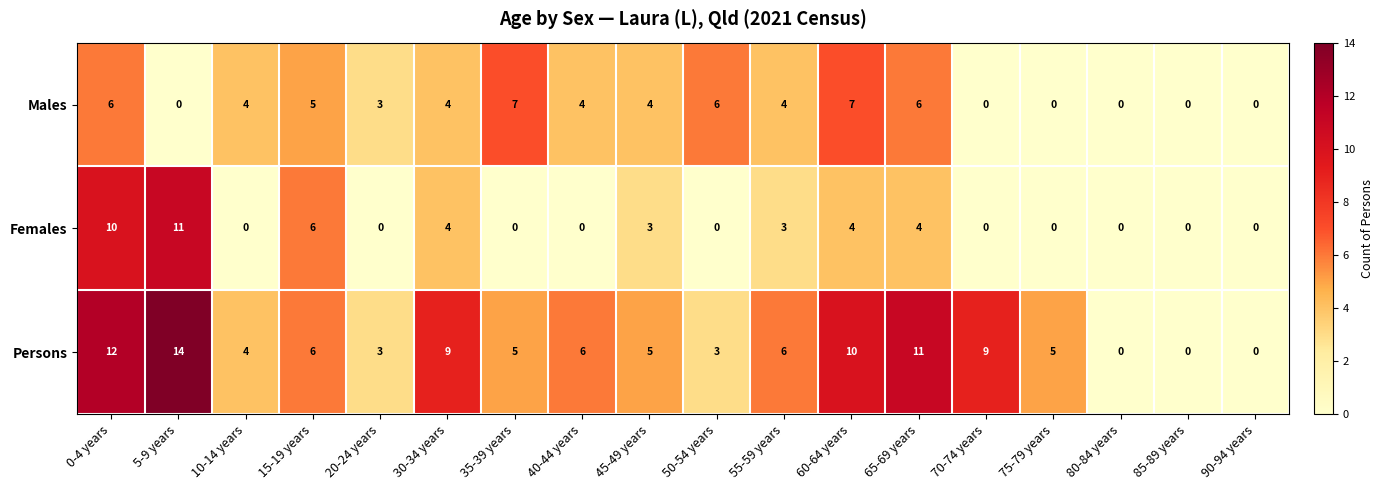

The value of Persons at 45-49 years is 1. True or false?

False